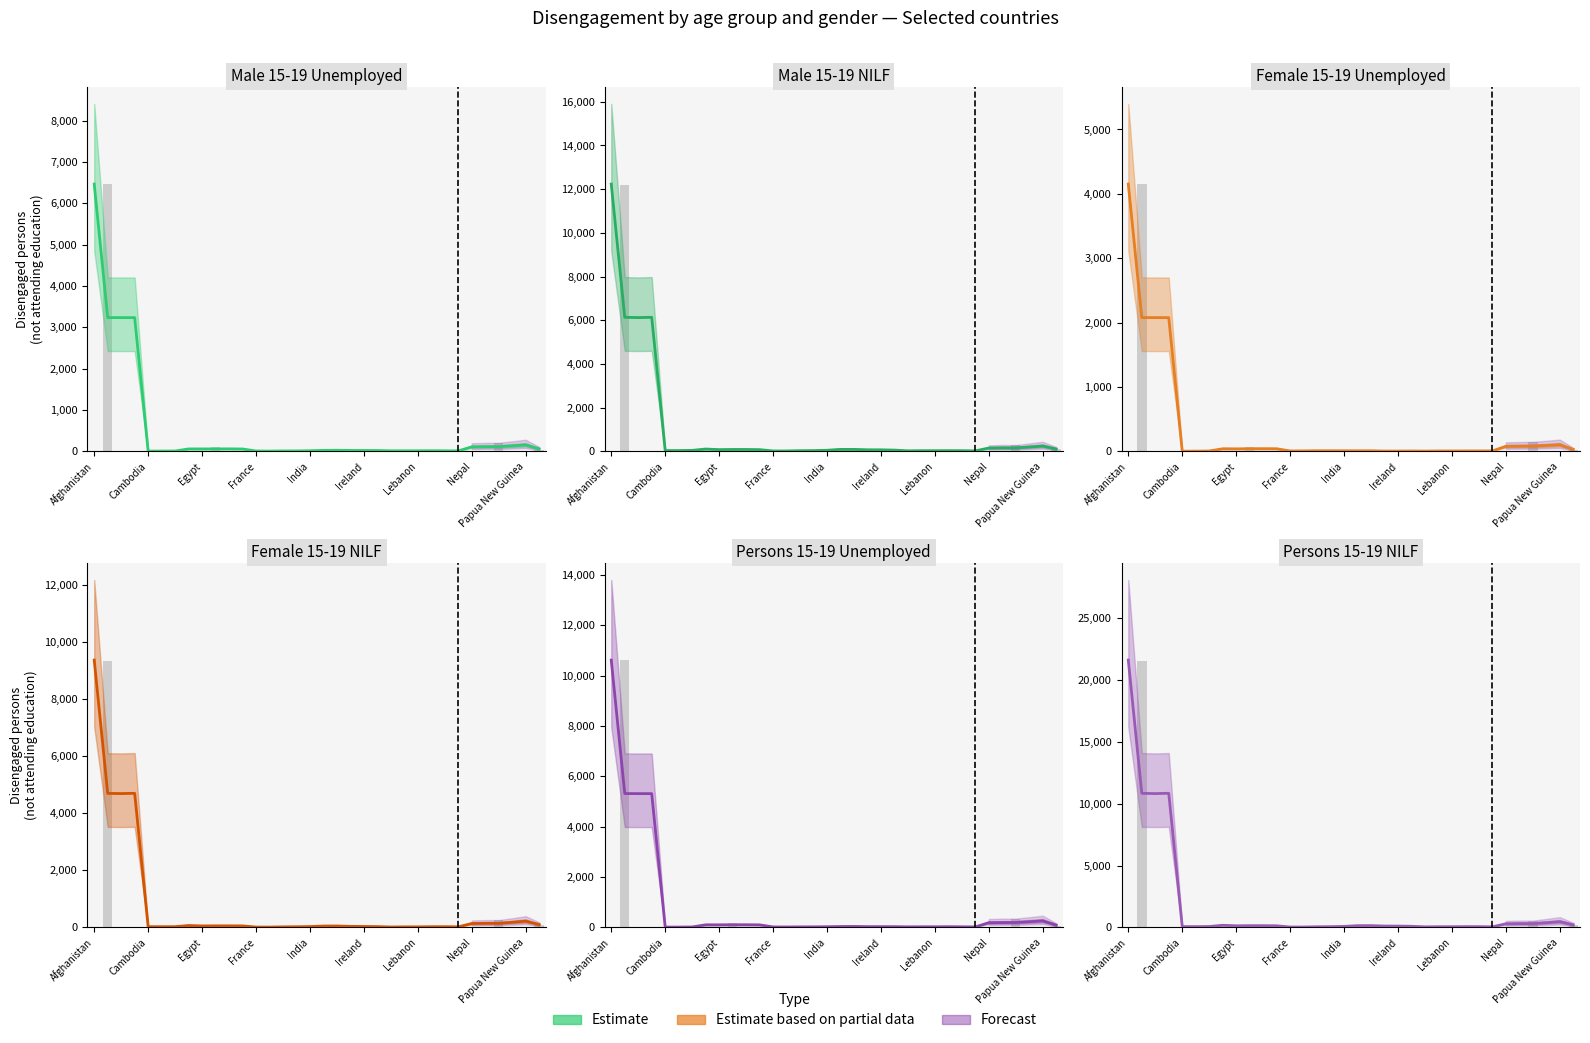

What is the sum of all values?

58164.0